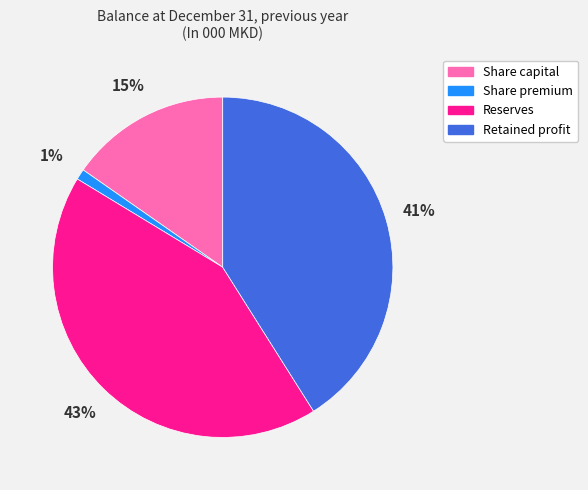

The Reserves slice represents 56% of the pie. True or false?

False